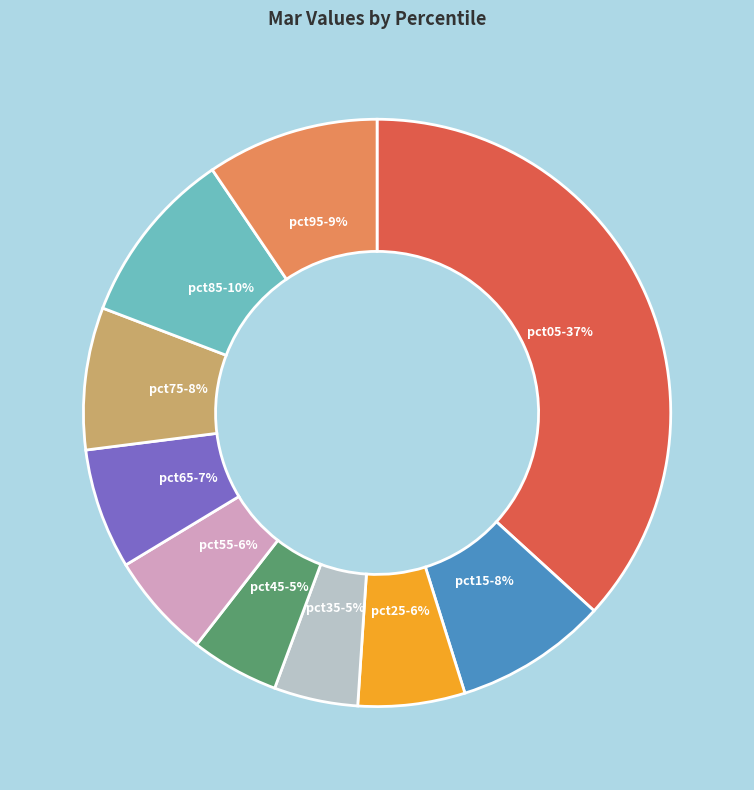

Is there any slice that represents more than half of the pie?

No